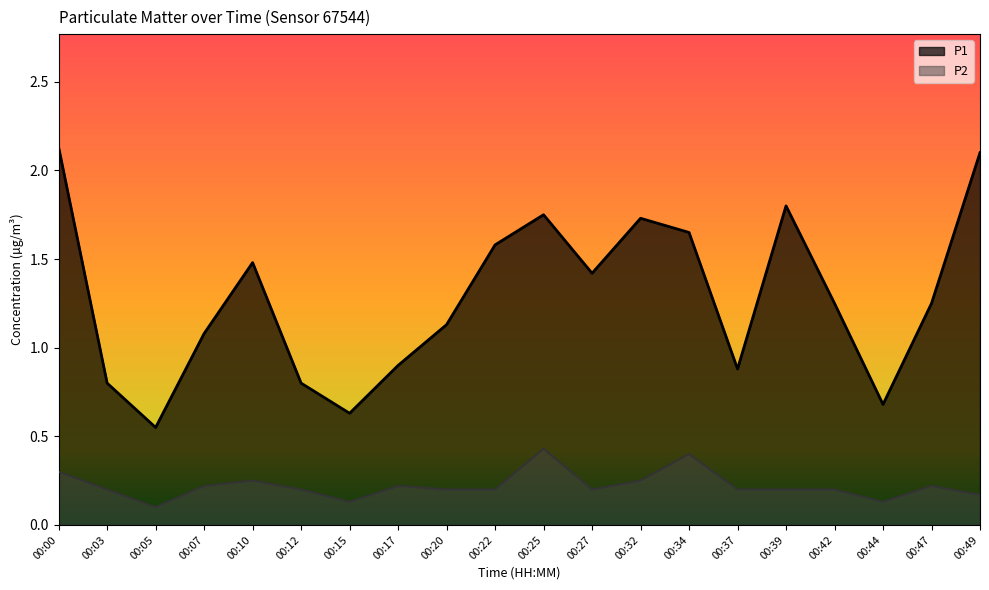

Where is P1 nearest to the value 1?

00:07